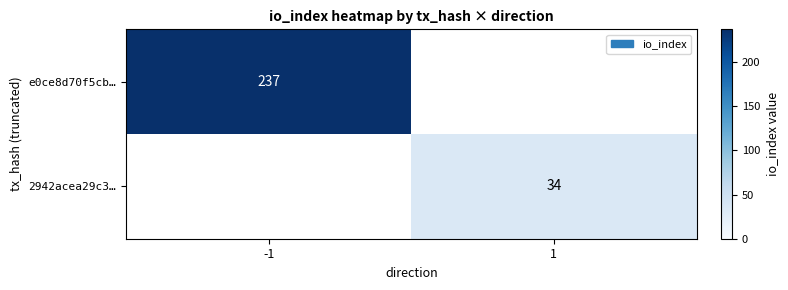

Is the value of e0ce8d70f5cb… at -1 greater than the value of 2942acea29c3… at 1?

Yes